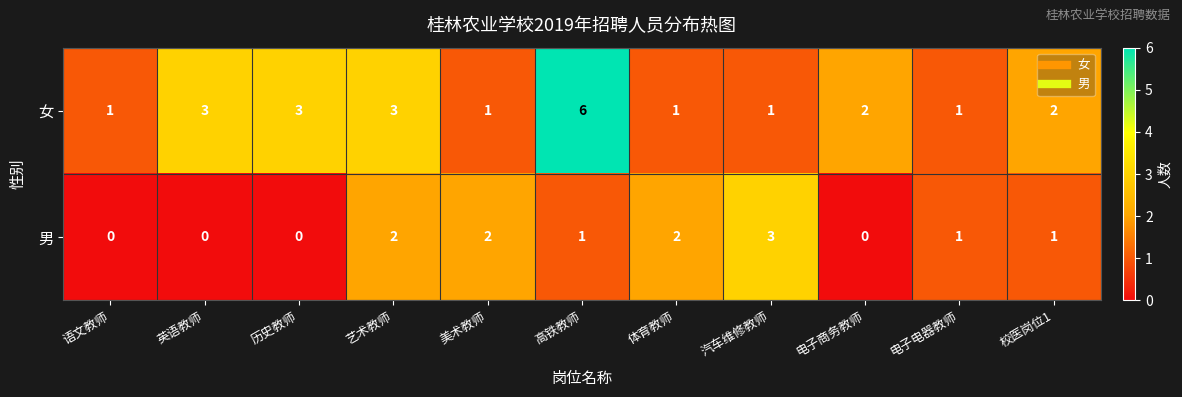

How many values in the 女 series are below 2?

5